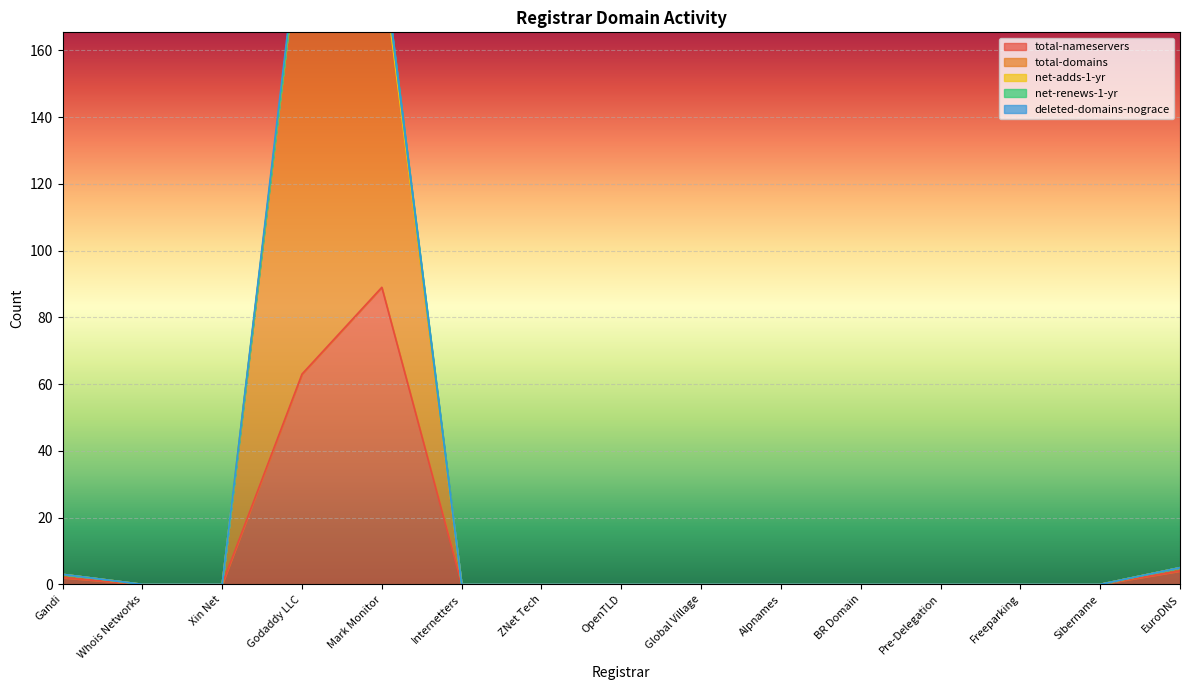

Which has a higher value, Xin Net or Gandi?

Gandi